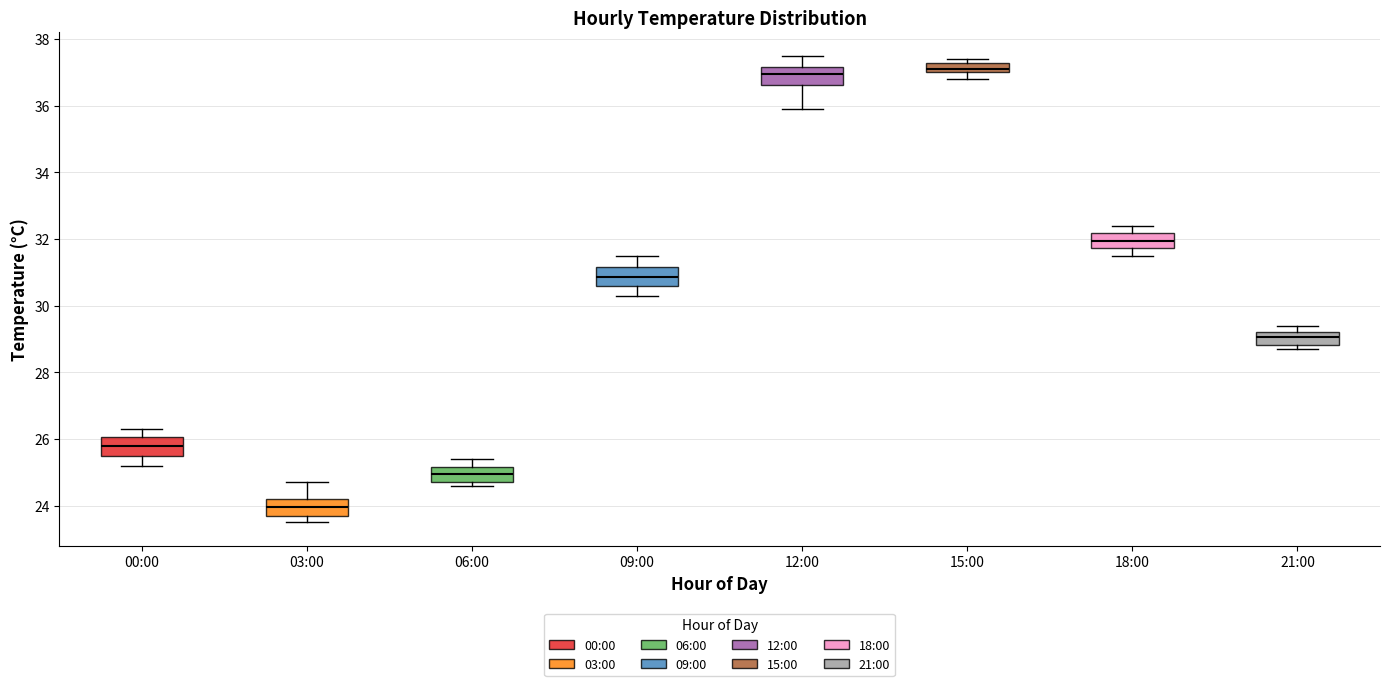

Where does the median line of the box for 18:00 sit on the y-axis? The values are not printed on the chart, so give them approximately, as read against the axis.

32.0